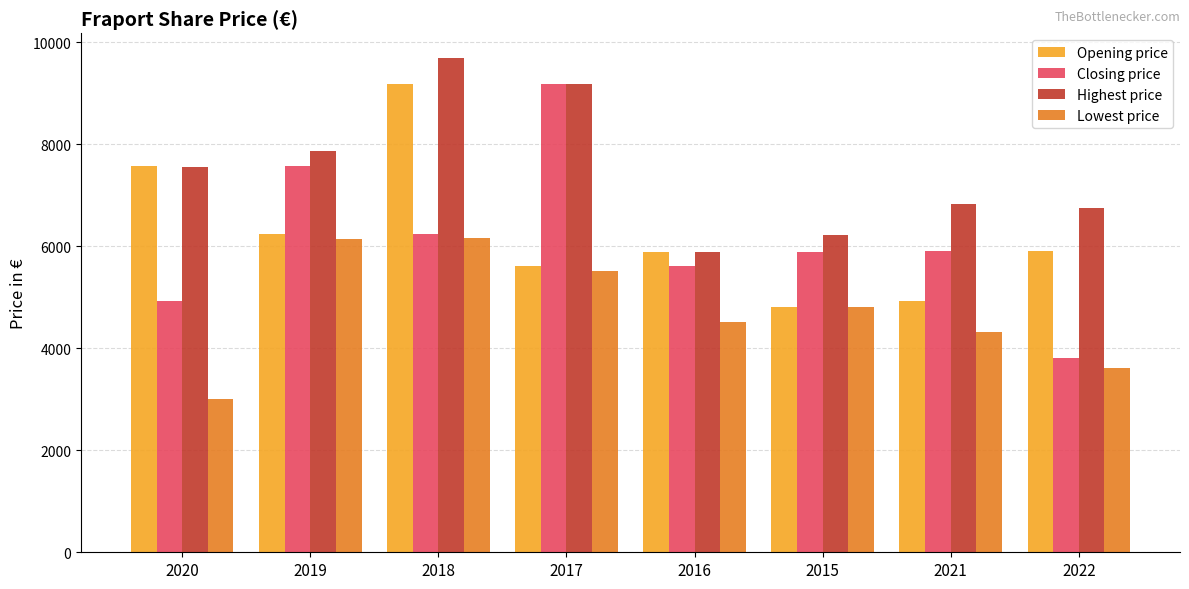

What is the average value of the Opening price series?

6272